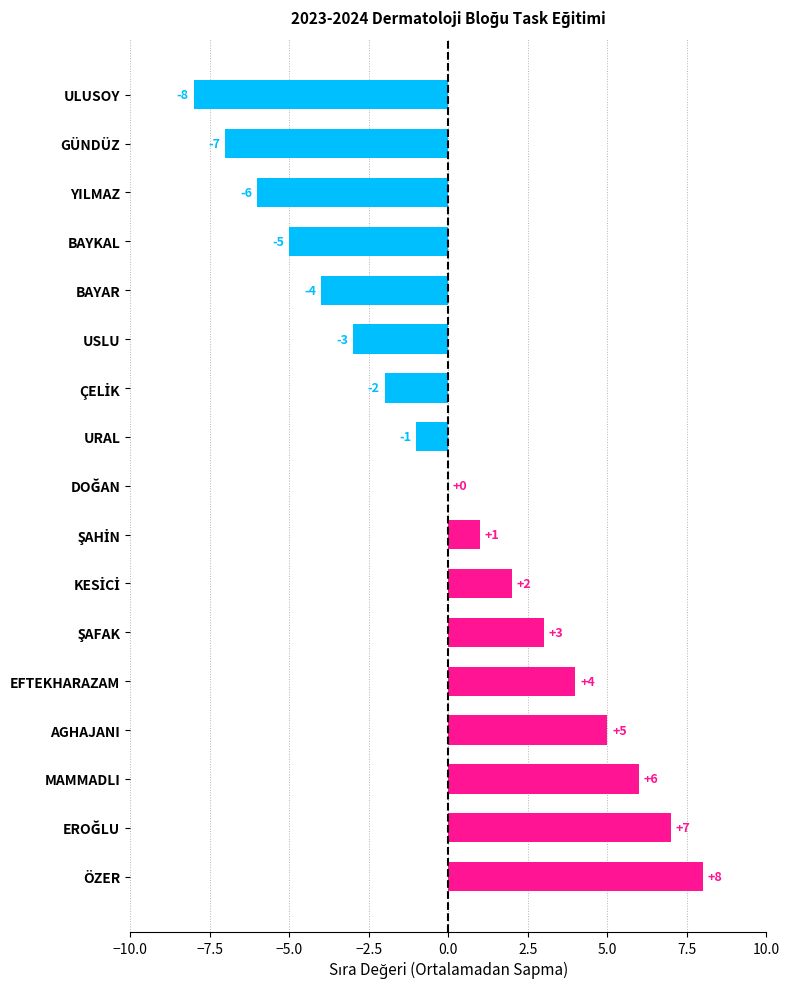

How many categories are shown in the chart?

17